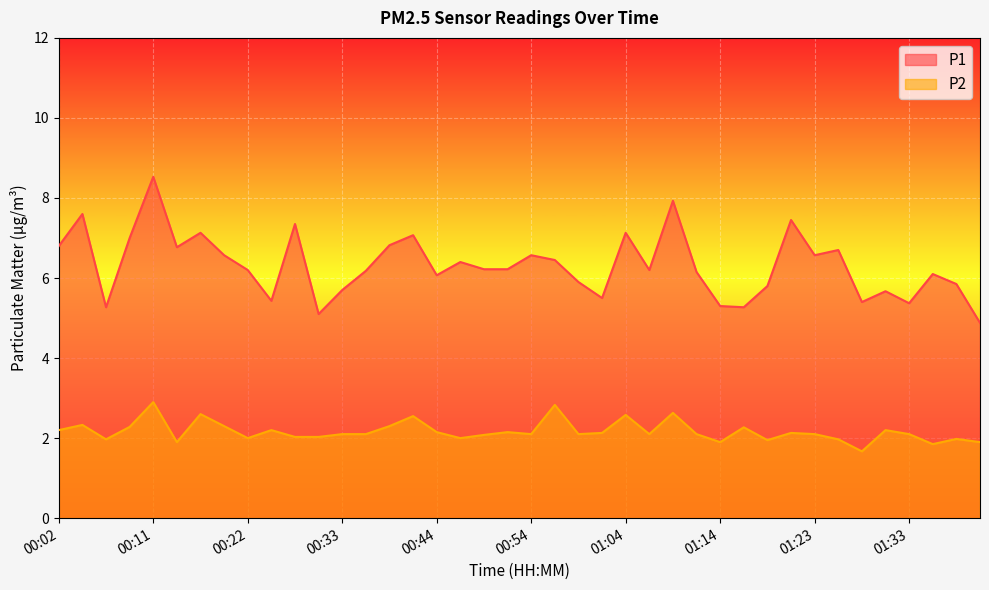

How many values in the P2 series exceed 2?

29